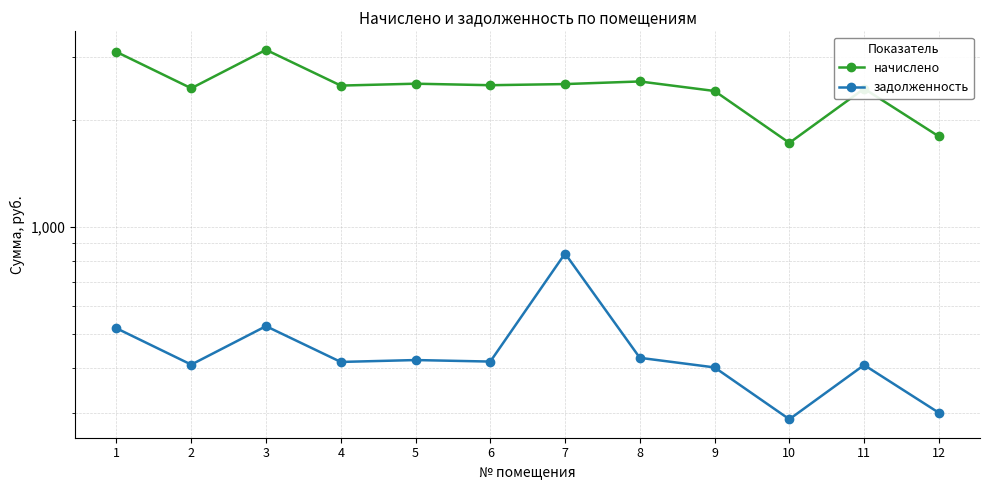

True or false: начислено has more than 0 interior local peaks.

True